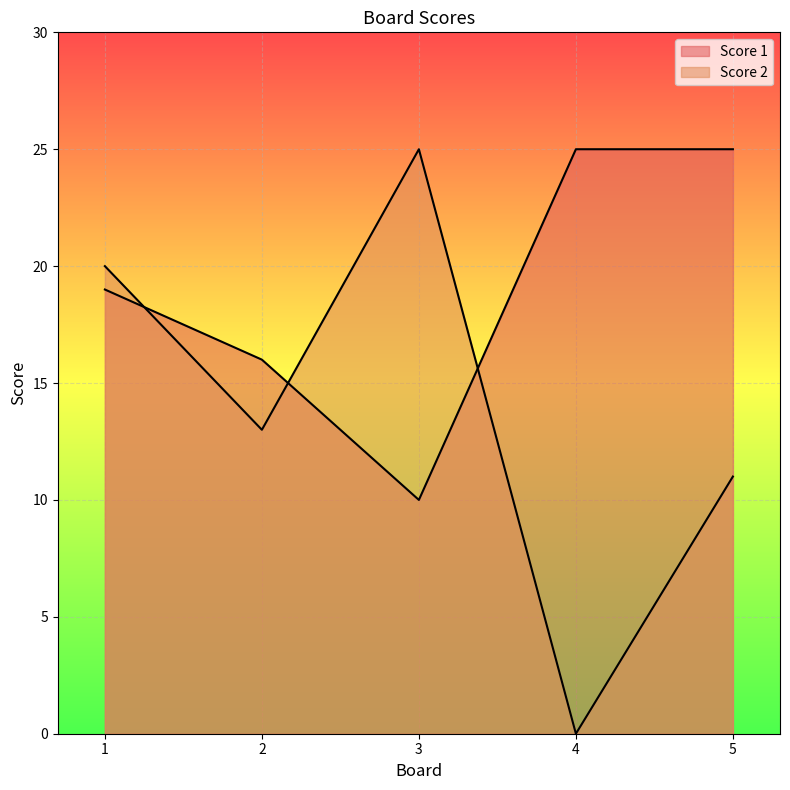

How many lines are shown in the chart?

2